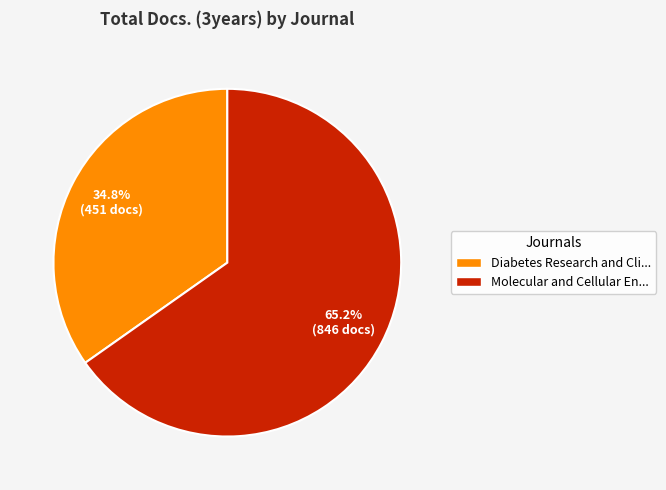

What is the smallest slice in the pie chart?

Diabetes Research and Cli...